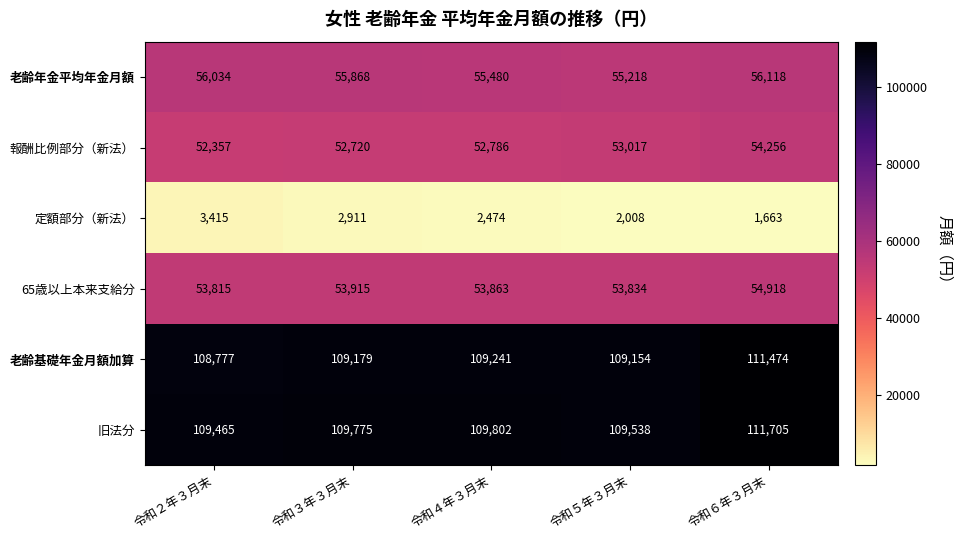

Reading right to left, list all the values displayed in this chart.

老齢年金平均年金月額: 令和６年３月末=56118	令和５年３月末=55218	令和４年３月末=55480	令和３年３月末=55868	令和２年３月末=56034
報酬比例部分（新法）: 令和６年３月末=54256	令和５年３月末=53017	令和４年３月末=52786	令和３年３月末=52720	令和２年３月末=52357
定額部分（新法）: 令和６年３月末=1663	令和５年３月末=2008	令和４年３月末=2474	令和３年３月末=2911	令和２年３月末=3415
65歳以上本来支給分: 令和６年３月末=54918	令和５年３月末=53834	令和４年３月末=53863	令和３年３月末=53915	令和２年３月末=53815
老齢基礎年金月額加算: 令和６年３月末=111474	令和５年３月末=109154	令和４年３月末=109241	令和３年３月末=109179	令和２年３月末=108777
旧法分: 令和６年３月末=111705	令和５年３月末=109538	令和４年３月末=109802	令和３年３月末=109775	令和２年３月末=109465